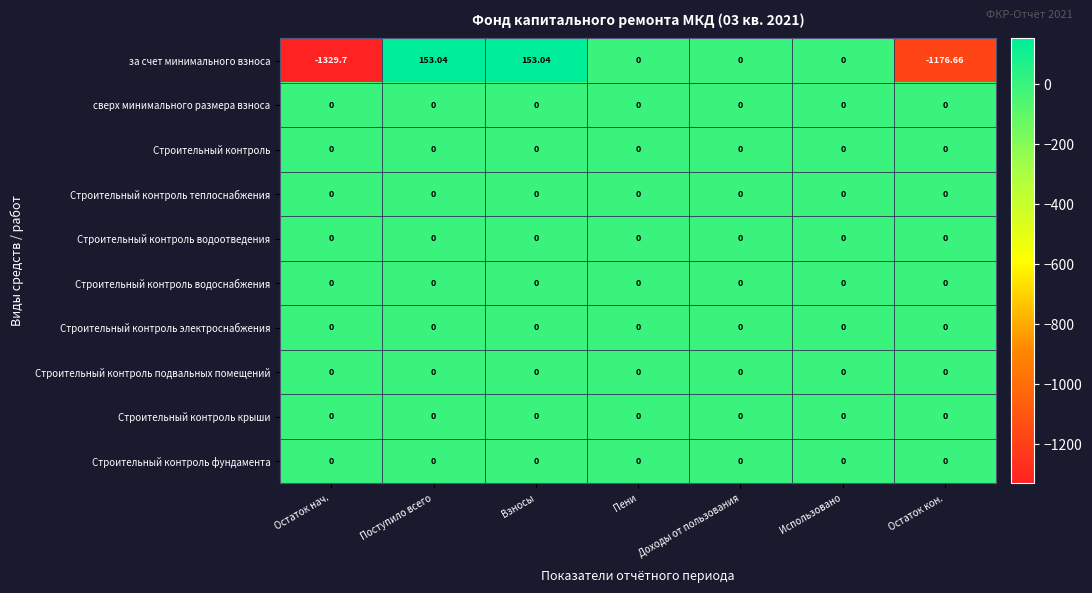

Which series changed the most between Взносы and Пени?

за счет минимального взноса